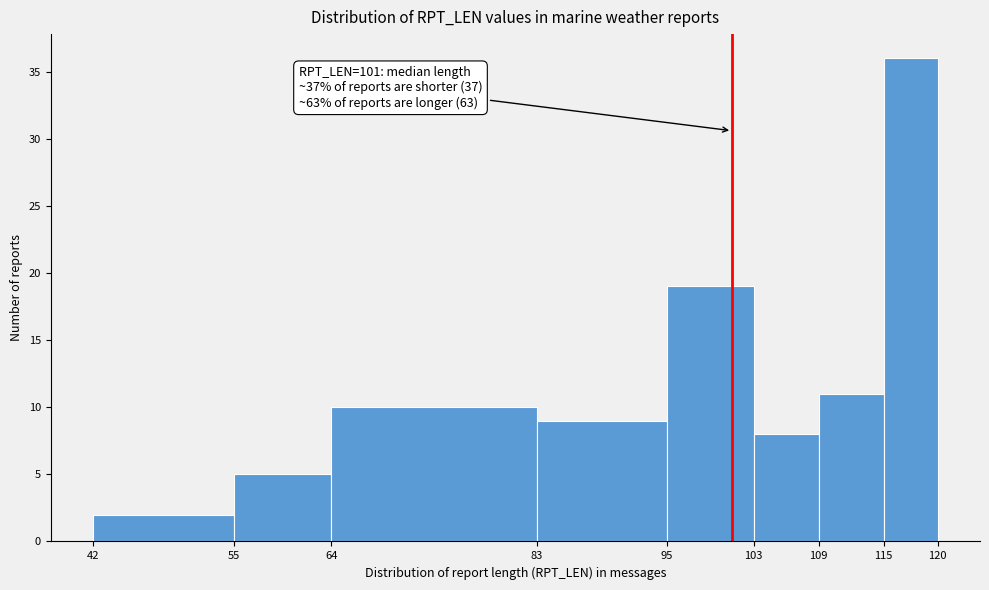

Which range on the x-axis has the tallest bar?

115 to 120